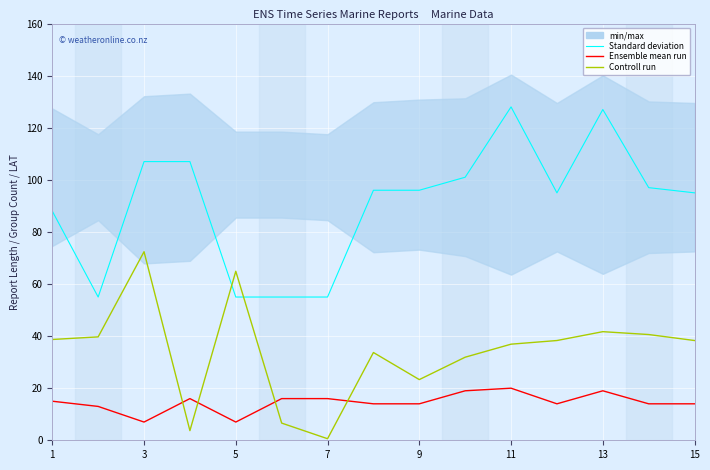

The Standard deviation series shows 126.5 at 9. True or false?

False